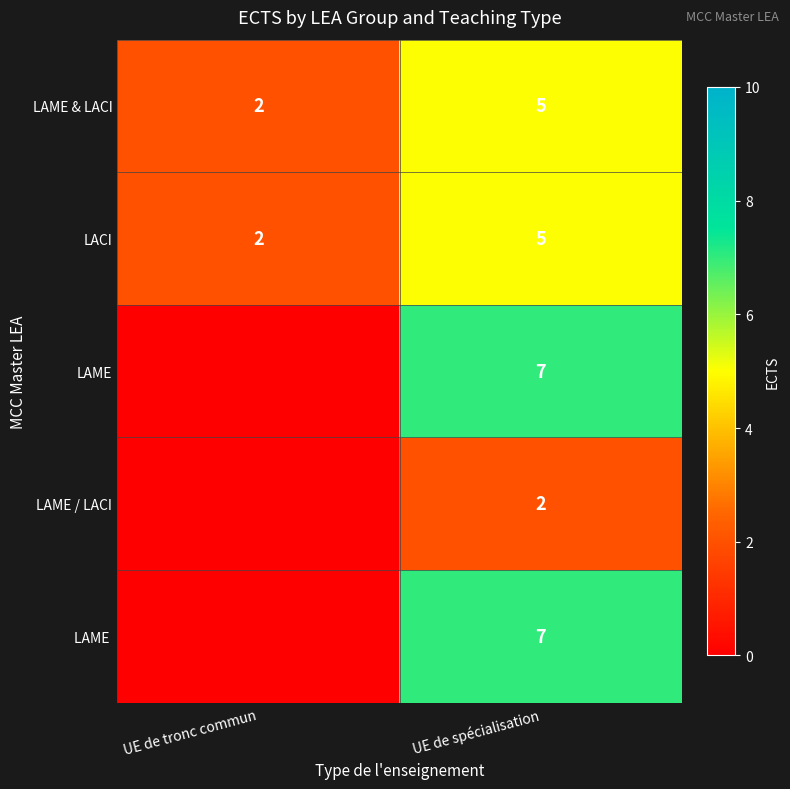

What is the sum of all LACI values?

7